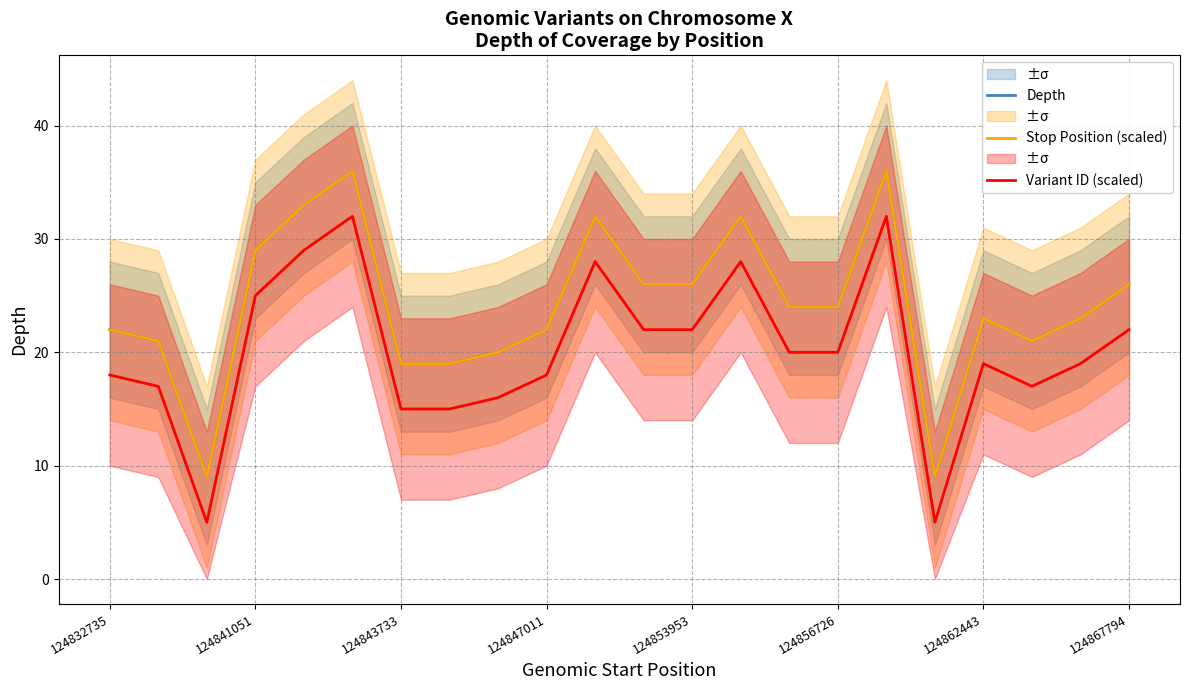

True or false: Stop Position (scaled) has more than 0 points higher than both neighbors.

True